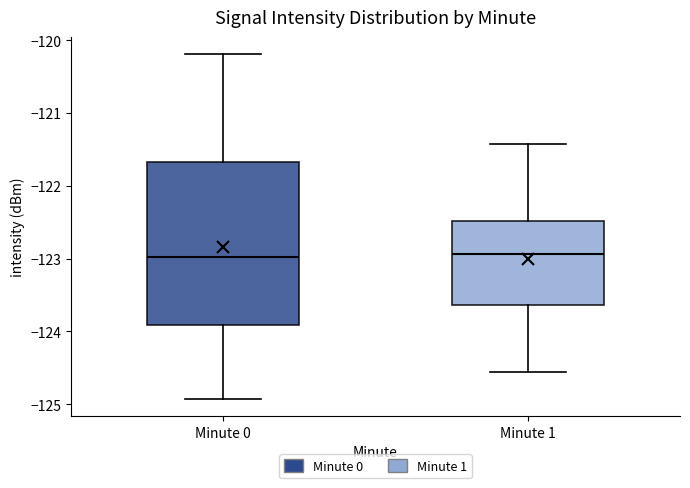

Where does the lower whisker of the box for Minute 0 end on the y-axis? The values are not printed on the chart, so give them approximately, as read against the axis.

-124.9